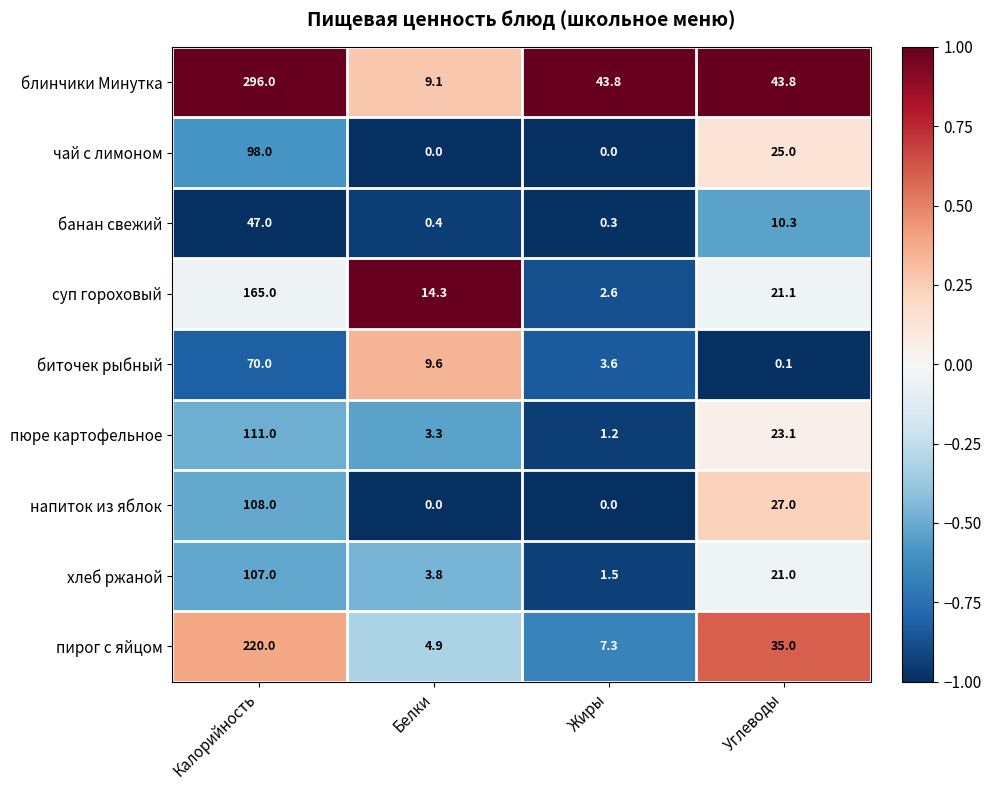

How many categories are shown in the chart?

4